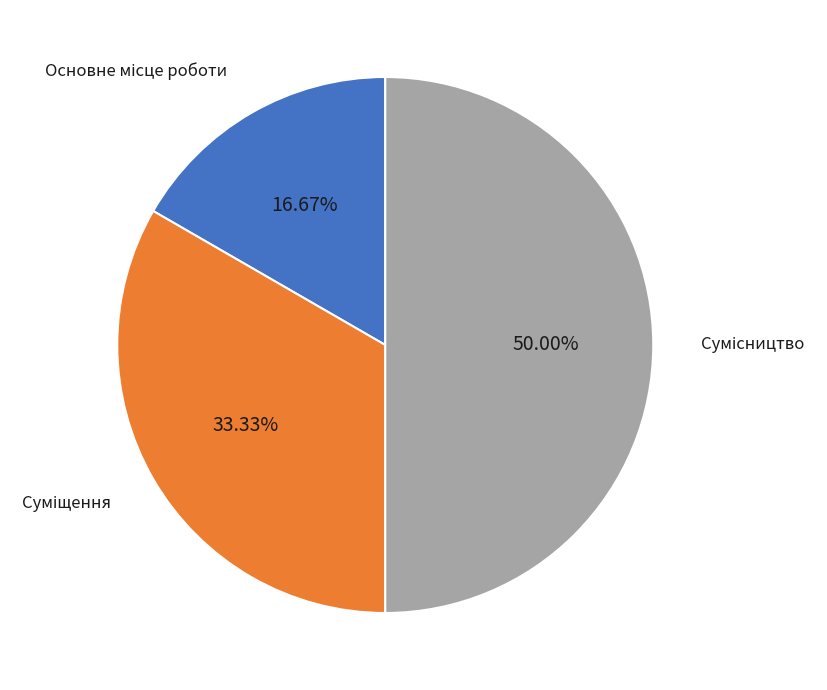

Count the number of slices in the pie.

3